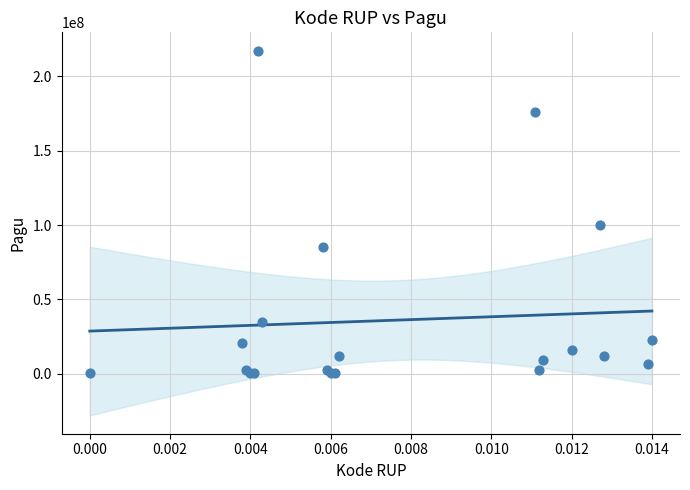

What Y value in the scatter plot is closest to 108800000?

99958000